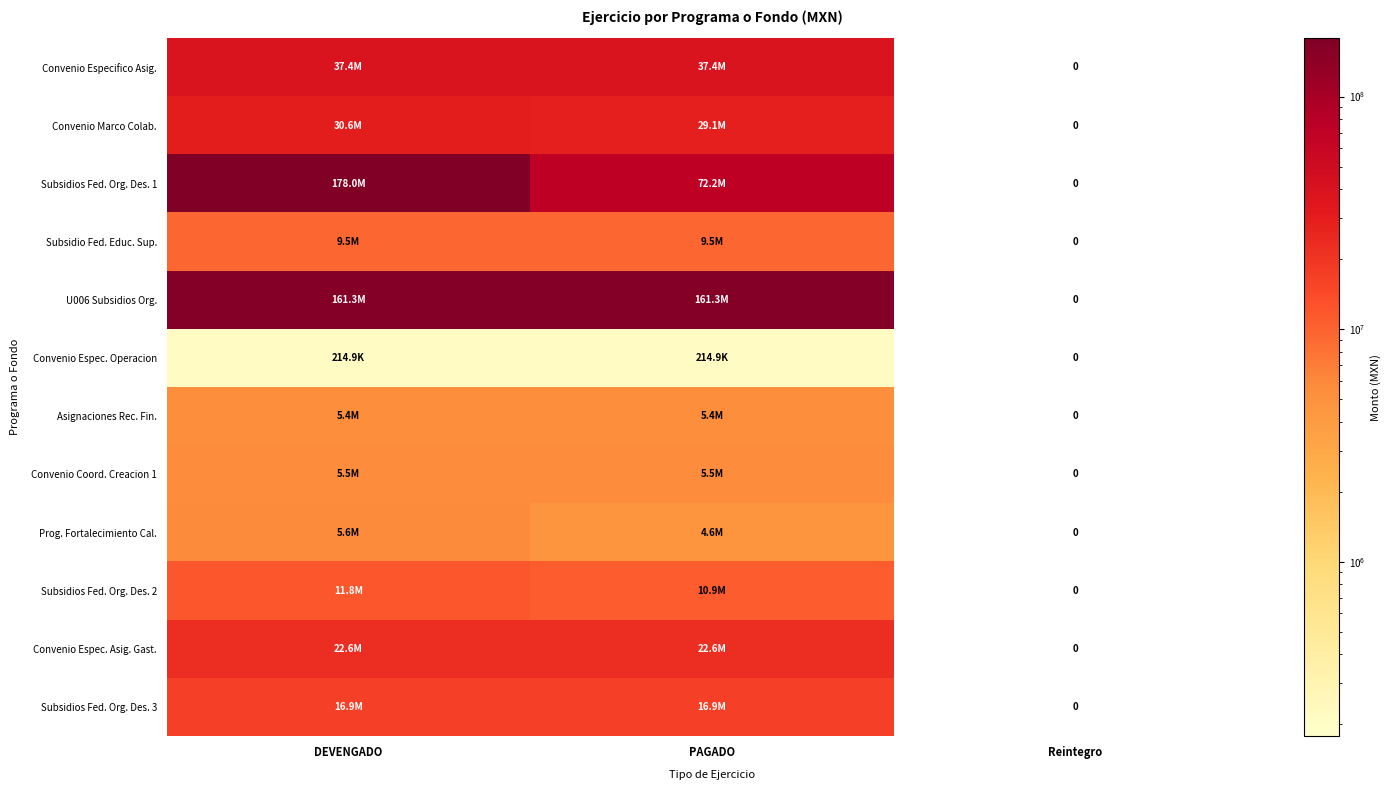

Is it true that Subsidio Fed. Educ. Sup. equals 9486213.0 at DEVENGADO?

True